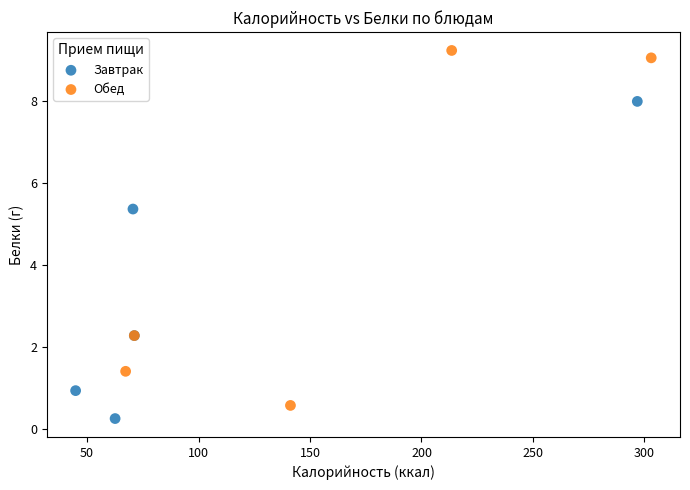

Which series contains the highest Y value?

Обед